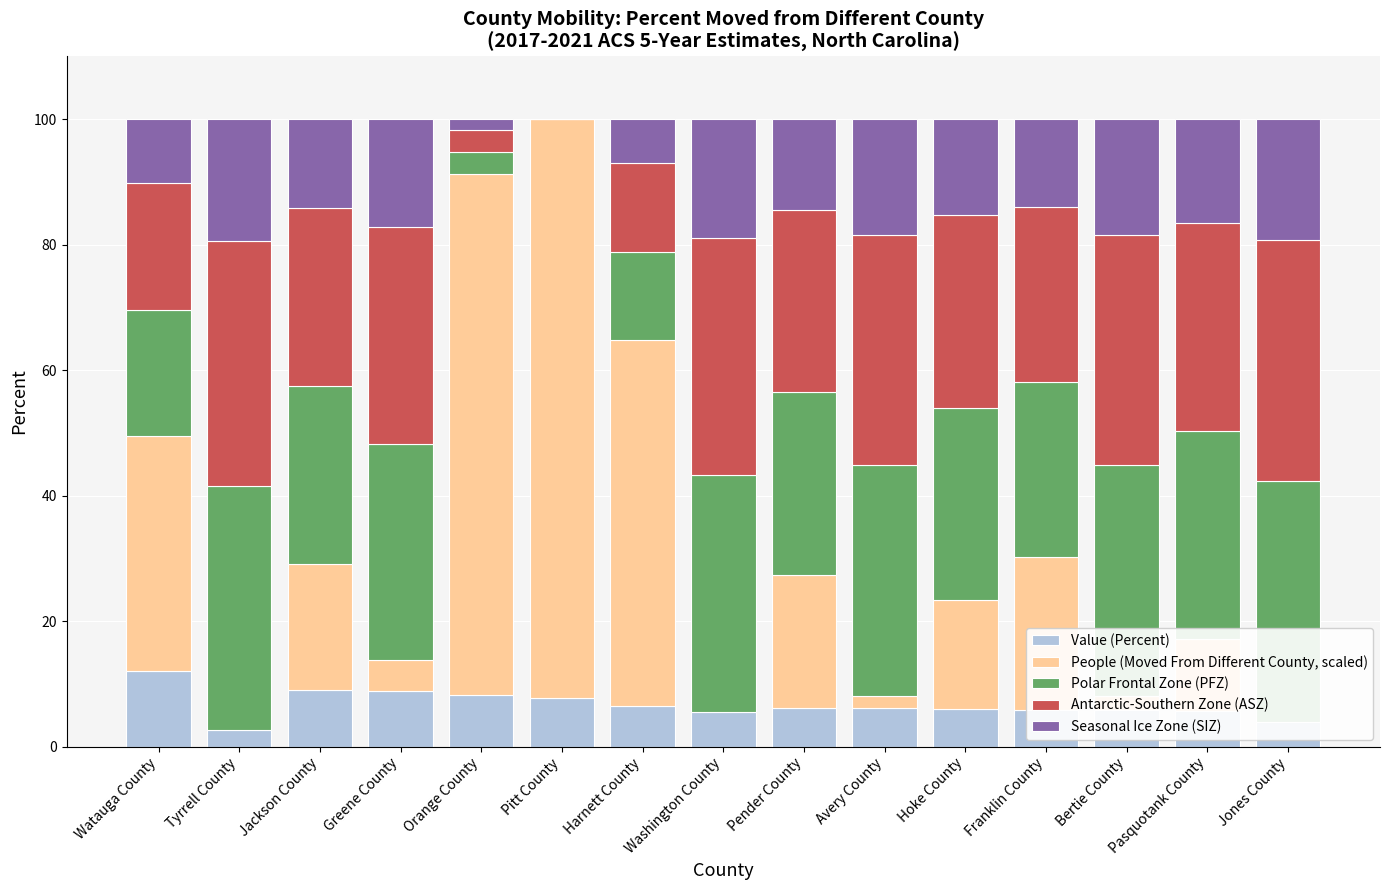

The value of Value (Percent) at Washington County is 2.9. True or false?

False